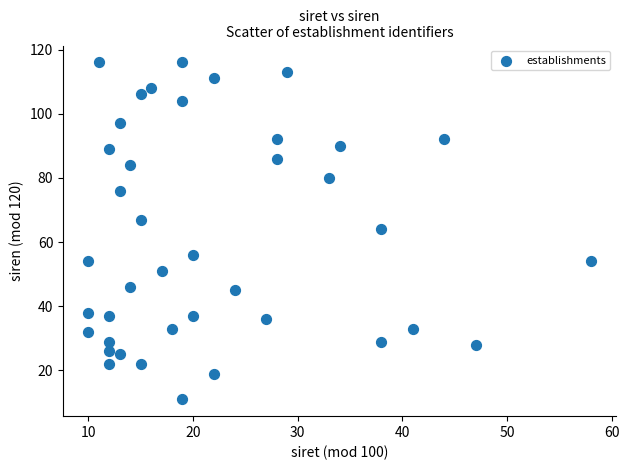

What is the range of X values (max minus min)?

48